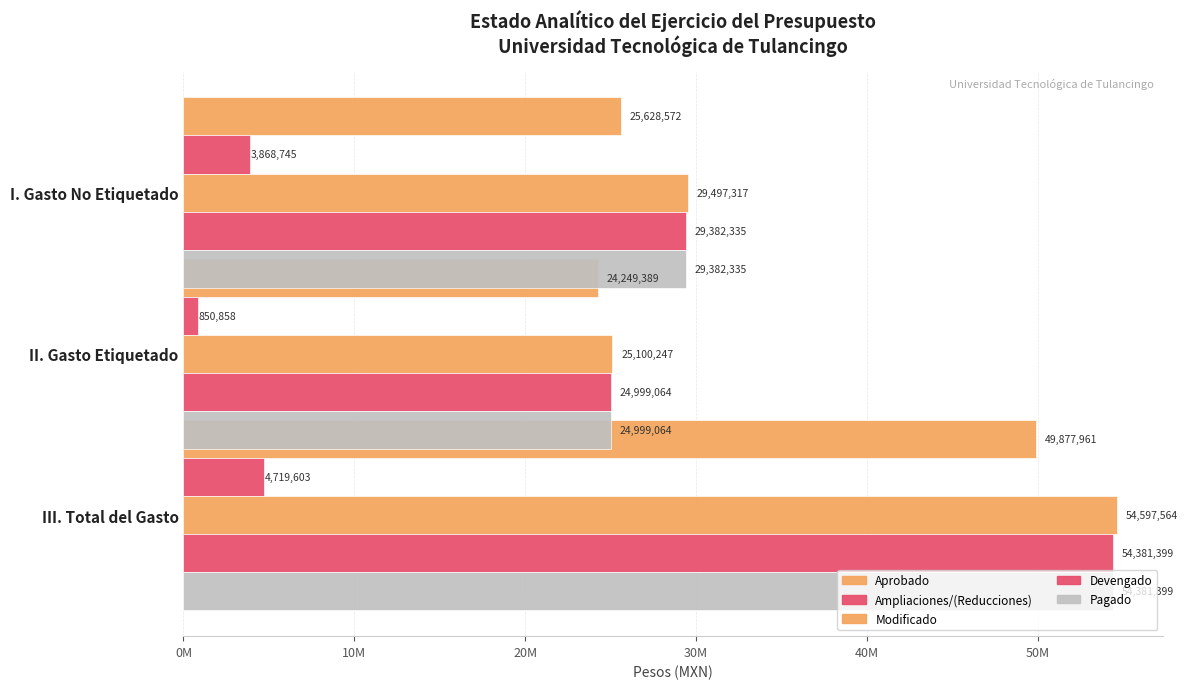

What is the sum of all Devengado values?

108762798.4